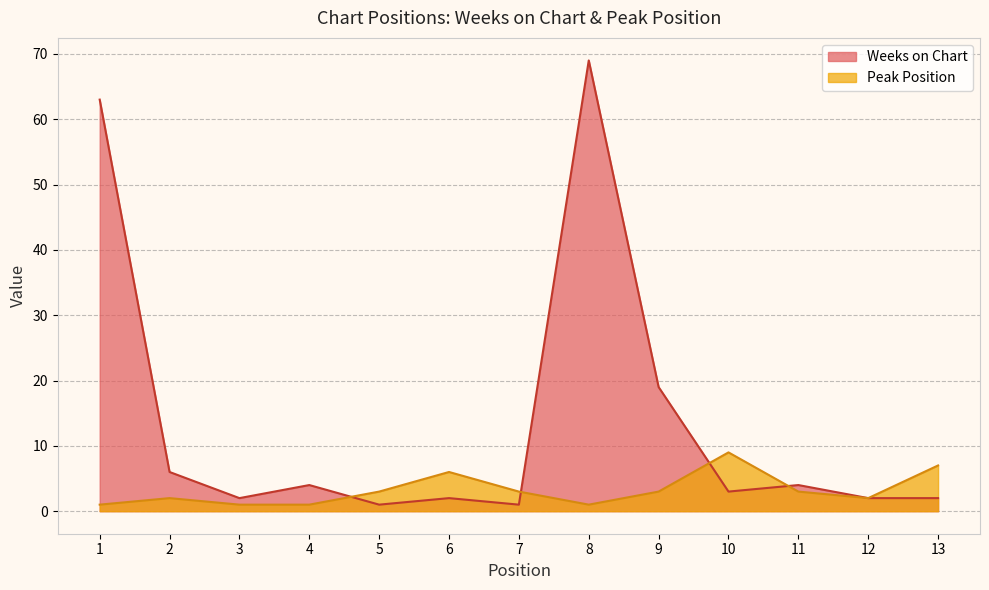

Where is the first local maximum for Peak Position?

2